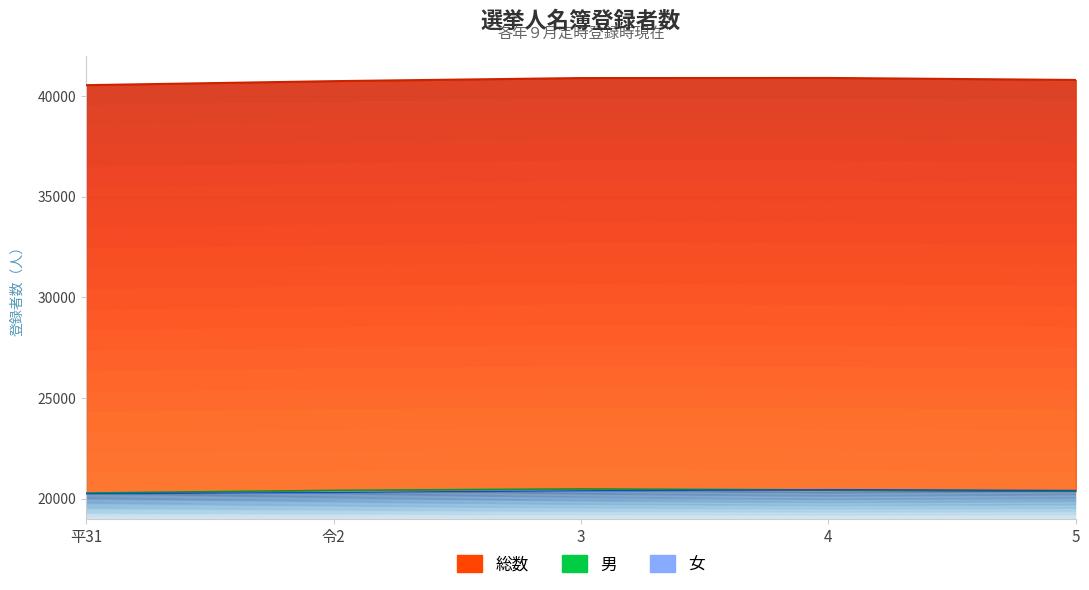

At which label is 男 closest to 20389?

5